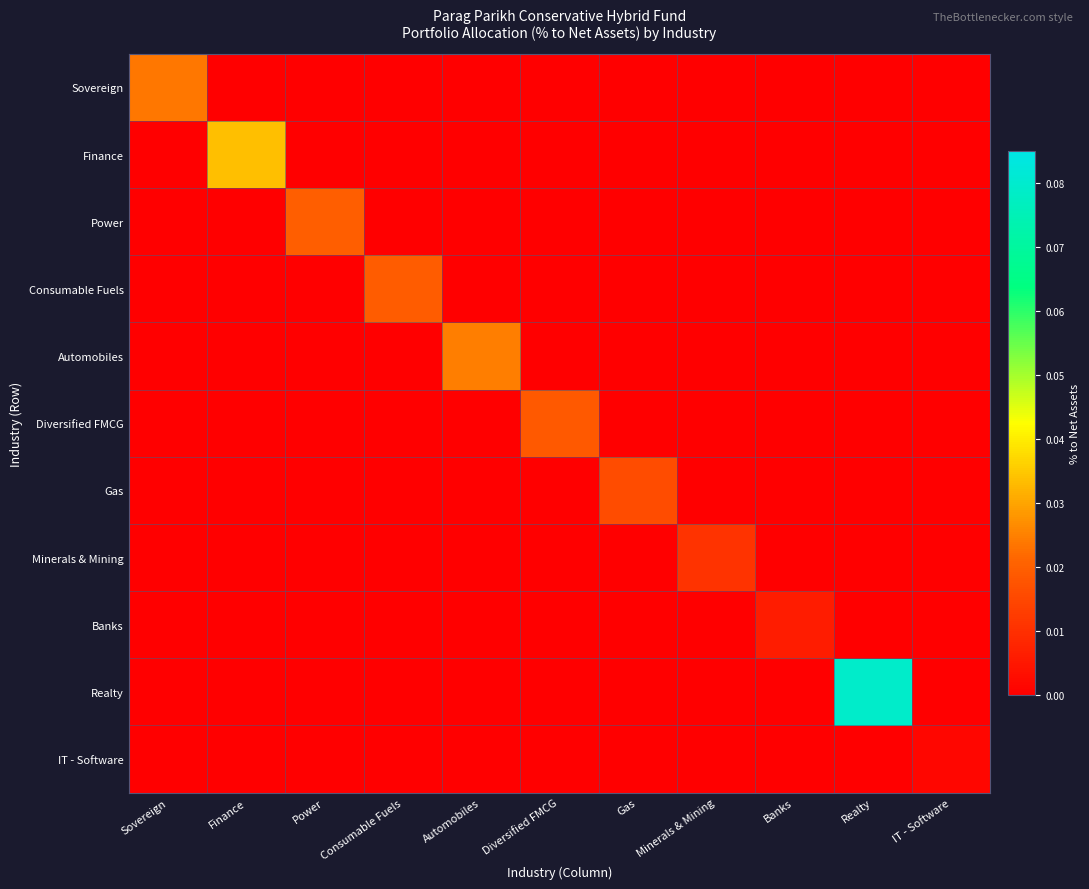

Reading right to left, what are all the values shown in this chart?

Sovereign: IT - Software=0.0	Realty=0.0	Banks=0.0	Minerals & Mining=0.0	Gas=0.0	Diversified FMCG=0.0	Automobiles=0.0	Consumable Fuels=0.0	Power=0.0	Finance=0.0	Sovereign=0.0
Finance: IT - Software=0.0	Realty=0.0	Banks=0.0	Minerals & Mining=0.0	Gas=0.0	Diversified FMCG=0.0	Automobiles=0.0	Consumable Fuels=0.0	Power=0.0	Finance=0.0	Sovereign=0.0
Power: IT - Software=0.0	Realty=0.0	Banks=0.0	Minerals & Mining=0.0	Gas=0.0	Diversified FMCG=0.0	Automobiles=0.0	Consumable Fuels=0.0	Power=0.0	Finance=0.0	Sovereign=0.0
Consumable Fuels: IT - Software=0.0	Realty=0.0	Banks=0.0	Minerals & Mining=0.0	Gas=0.0	Diversified FMCG=0.0	Automobiles=0.0	Consumable Fuels=0.0	Power=0.0	Finance=0.0	Sovereign=0.0
Automobiles: IT - Software=0.0	Realty=0.0	Banks=0.0	Minerals & Mining=0.0	Gas=0.0	Diversified FMCG=0.0	Automobiles=0.0	Consumable Fuels=0.0	Power=0.0	Finance=0.0	Sovereign=0.0
Diversified FMCG: IT - Software=0.0	Realty=0.0	Banks=0.0	Minerals & Mining=0.0	Gas=0.0	Diversified FMCG=0.0	Automobiles=0.0	Consumable Fuels=0.0	Power=0.0	Finance=0.0	Sovereign=0.0
Gas: IT - Software=0.0	Realty=0.0	Banks=0.0	Minerals & Mining=0.0	Gas=0.0	Diversified FMCG=0.0	Automobiles=0.0	Consumable Fuels=0.0	Power=0.0	Finance=0.0	Sovereign=0.0
Minerals & Mining: IT - Software=0.0	Realty=0.0	Banks=0.0	Minerals & Mining=0.0	Gas=0.0	Diversified FMCG=0.0	Automobiles=0.0	Consumable Fuels=0.0	Power=0.0	Finance=0.0	Sovereign=0.0
Banks: IT - Software=0.0	Realty=0.0	Banks=0.0	Minerals & Mining=0.0	Gas=0.0	Diversified FMCG=0.0	Automobiles=0.0	Consumable Fuels=0.0	Power=0.0	Finance=0.0	Sovereign=0.0
Realty: IT - Software=0.0	Realty=0.1	Banks=0.0	Minerals & Mining=0.0	Gas=0.0	Diversified FMCG=0.0	Automobiles=0.0	Consumable Fuels=0.0	Power=0.0	Finance=0.0	Sovereign=0.0
IT - Software: IT - Software=0.0	Realty=0.0	Banks=0.0	Minerals & Mining=0.0	Gas=0.0	Diversified FMCG=0.0	Automobiles=0.0	Consumable Fuels=0.0	Power=0.0	Finance=0.0	Sovereign=0.0